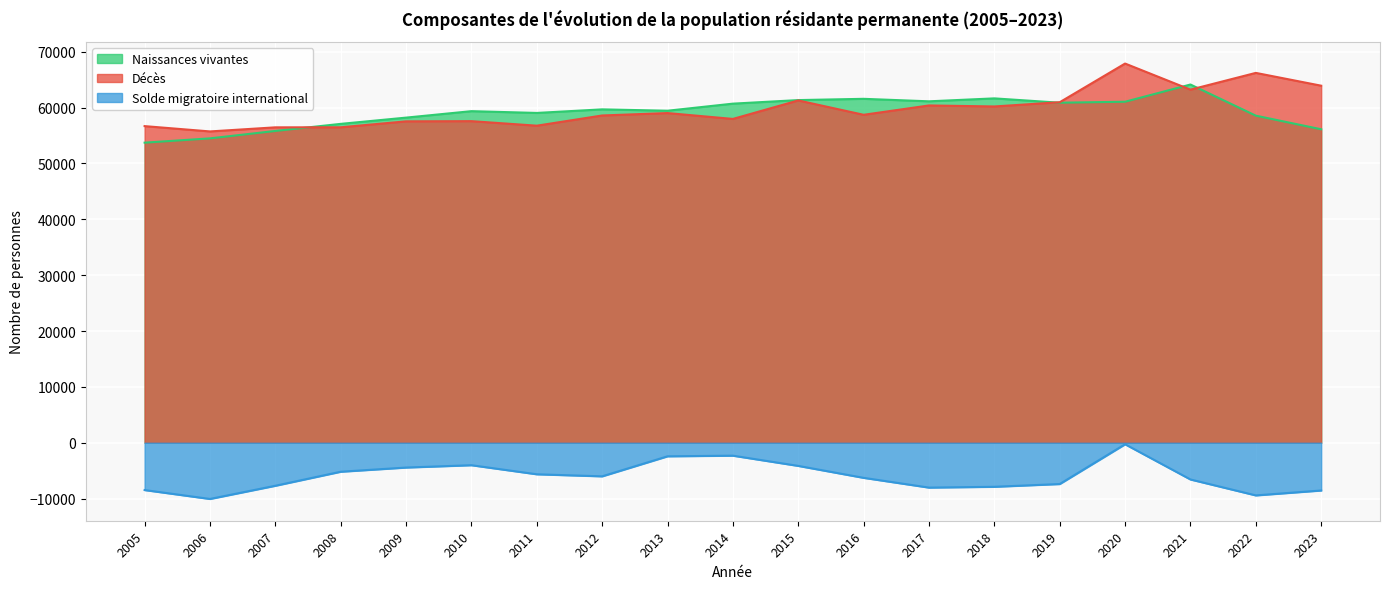

At which category is the sum across all series the highest?

2020